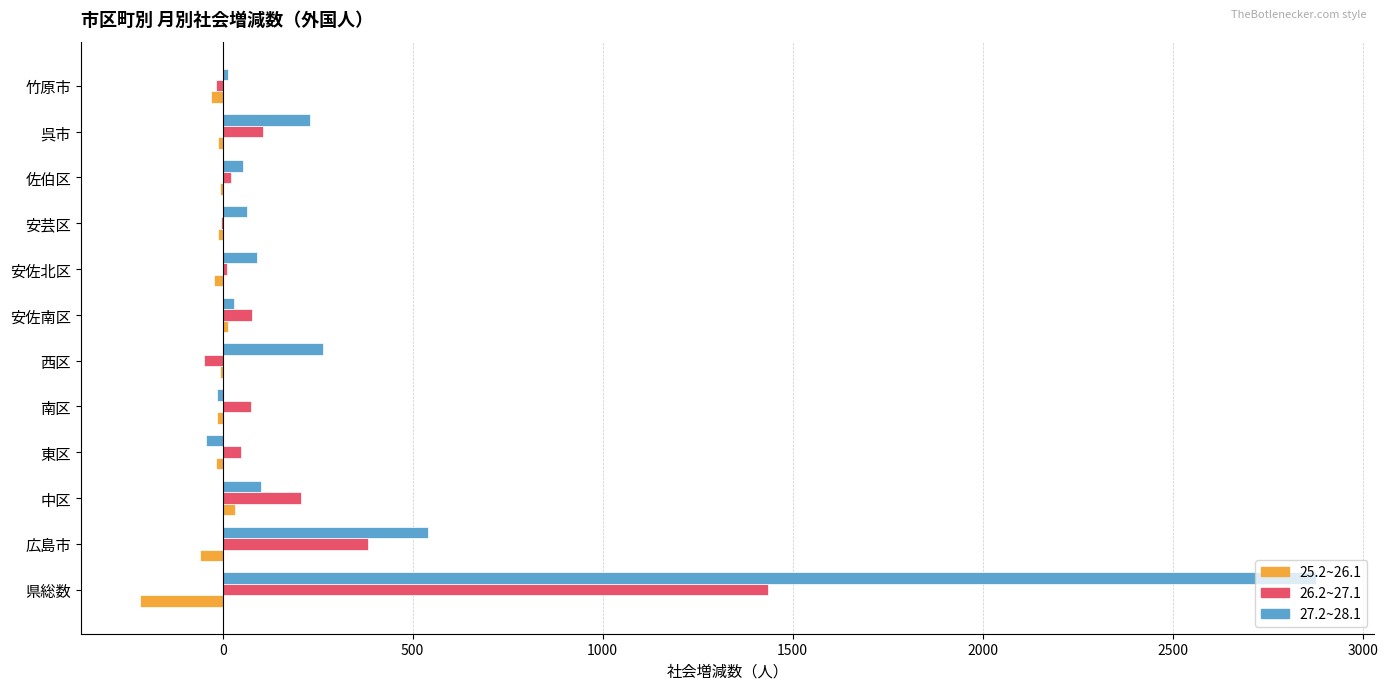

How many categories are shown in the chart?

12